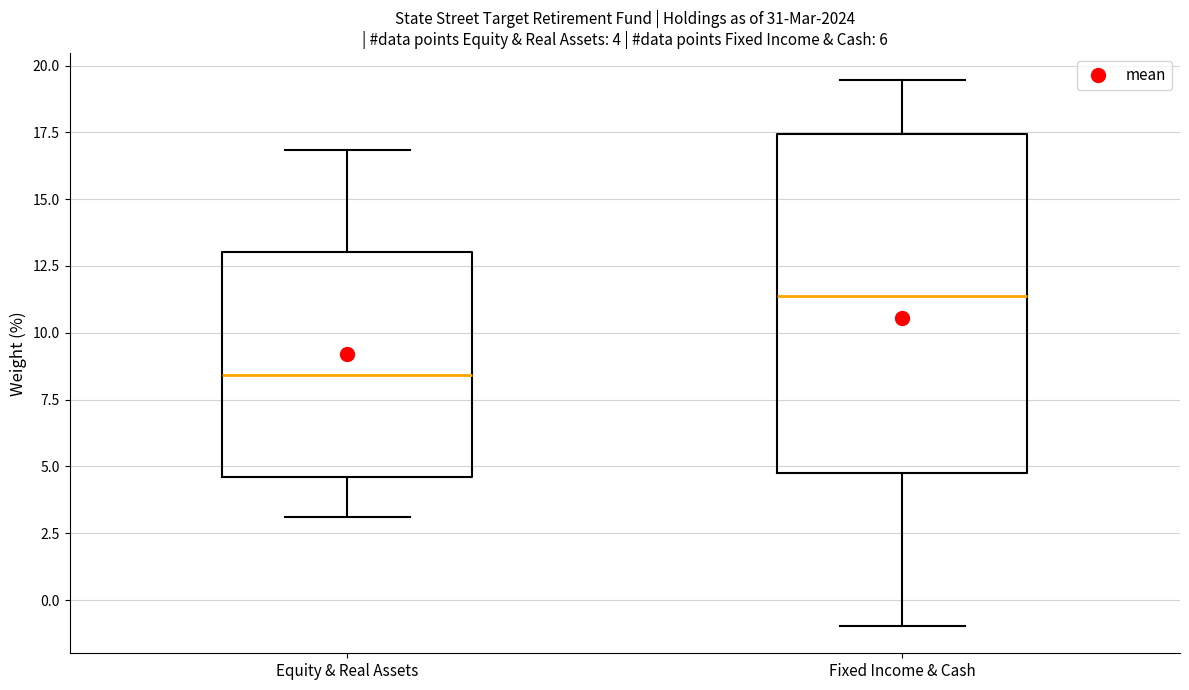

Which box's median line is the highest?

Fixed Income & Cash